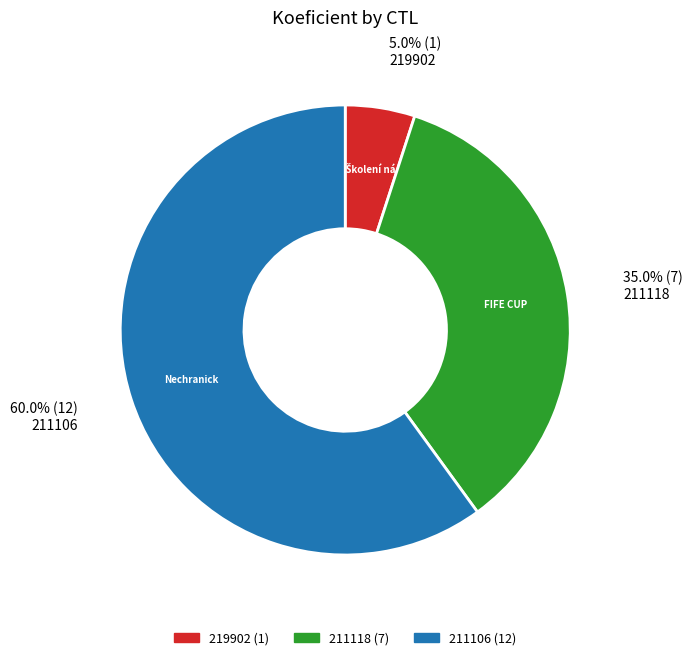

True or false: 219902 accounts for 1% of the total.

False